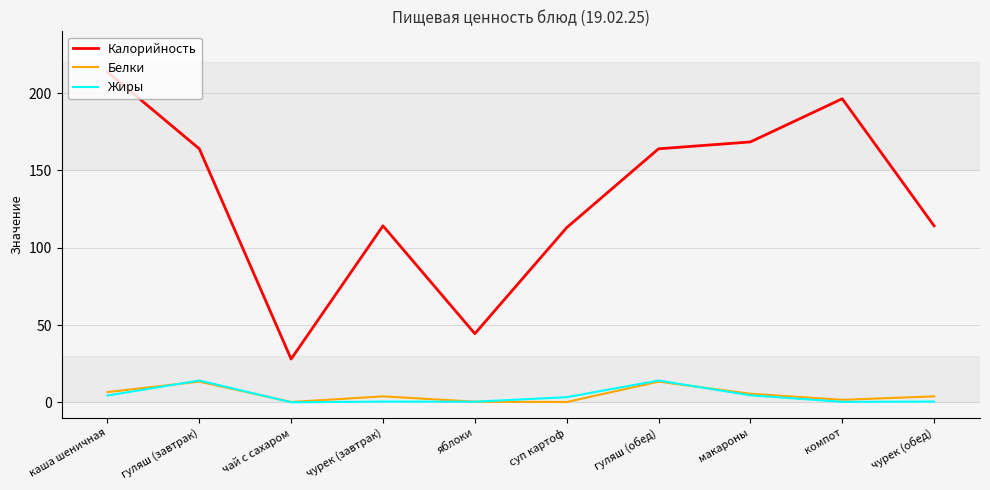

How many categories are shown in the chart?

10